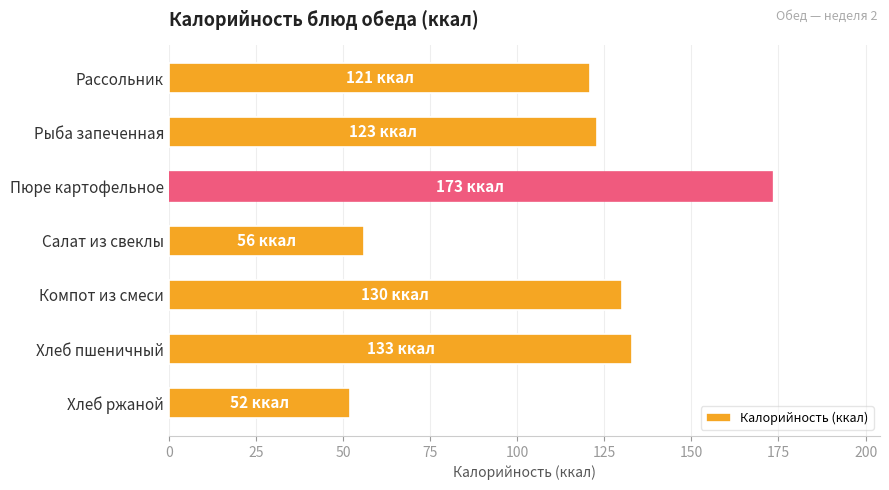

Which has a higher value, Хлеб пшеничный or Рассольник?

Хлеб пшеничный